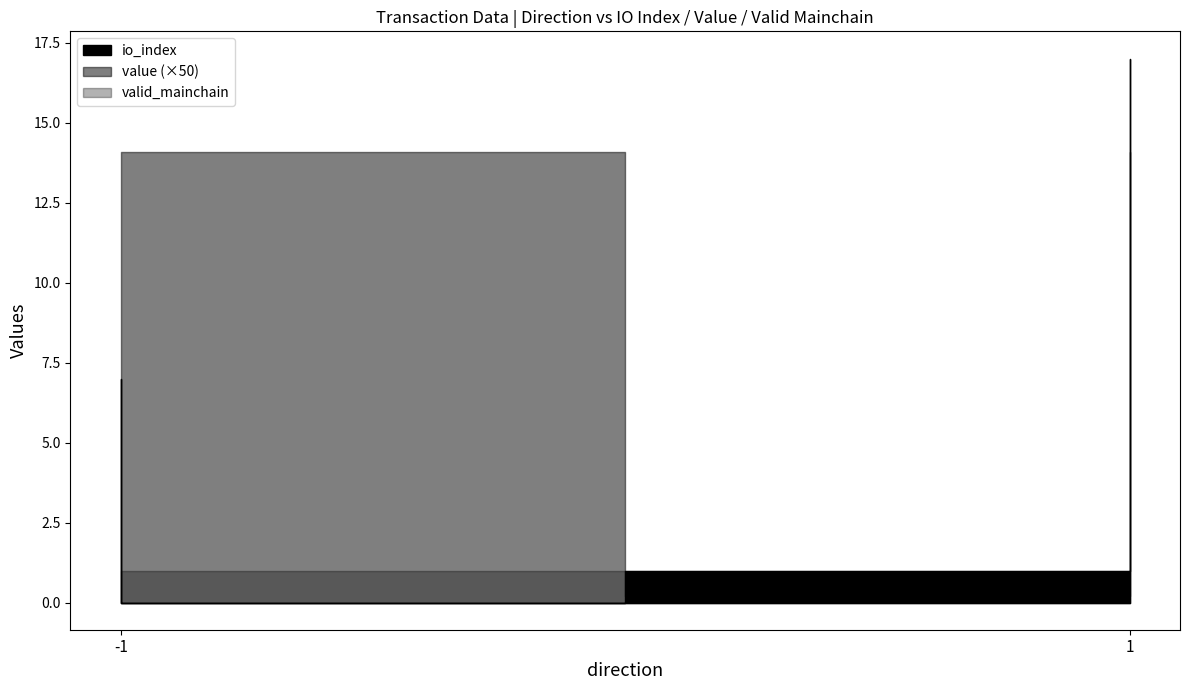

Between -1 and 1, which is larger?

1